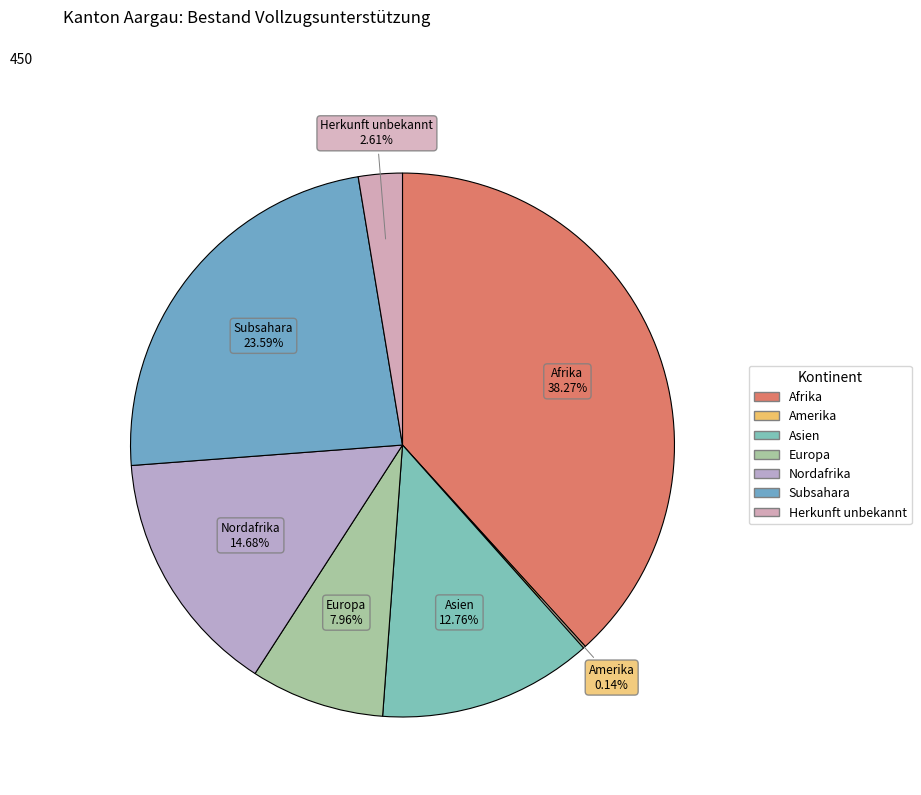

Is it true that Afrika is 38% of the pie?

True